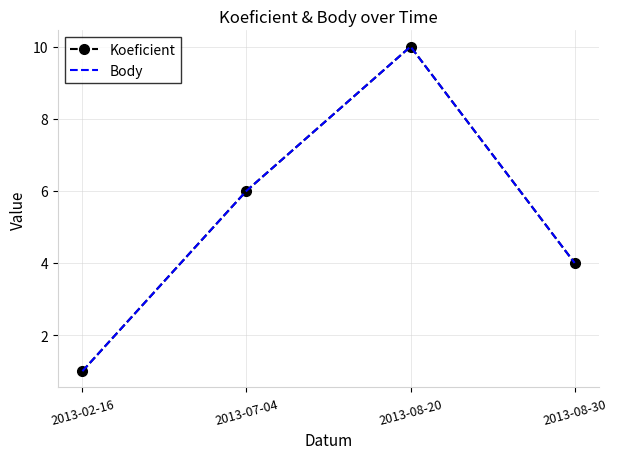

At how many categories does at least one series exceed 3?

3